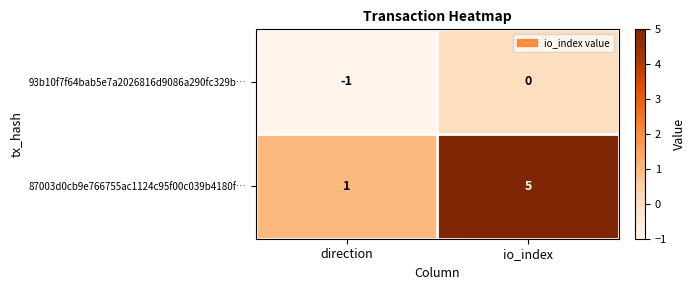

Rank the series at io_index from lowest to highest value.

93b10f7f64bab5e7a2026816d9086a290fc329b…, 87003d0cb9e766755ac1124c95f00c039b4180f…